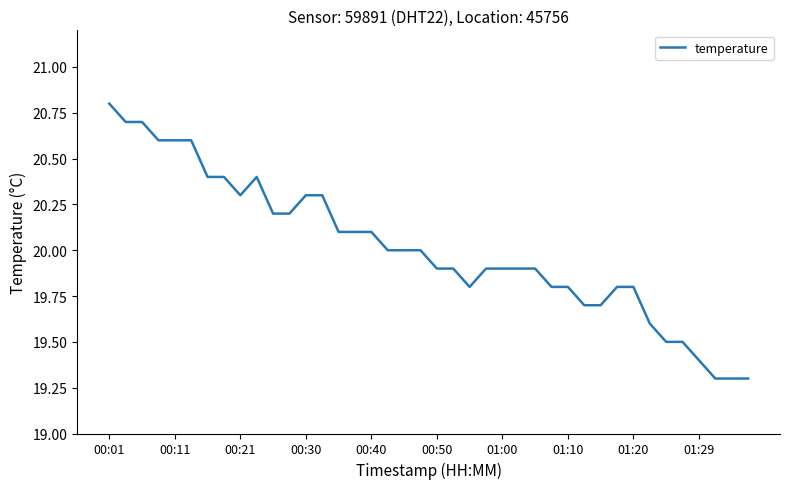

What is the greatest value displayed?

20.8